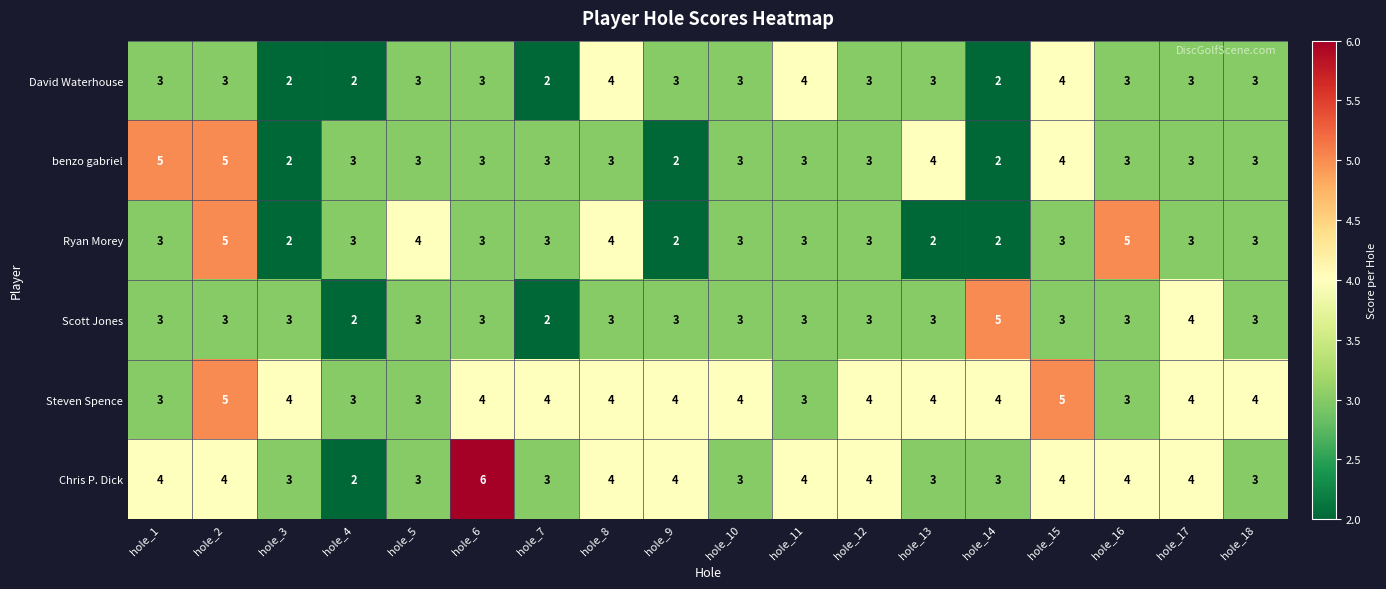

What is the highest value of the Chris P. Dick series?

6